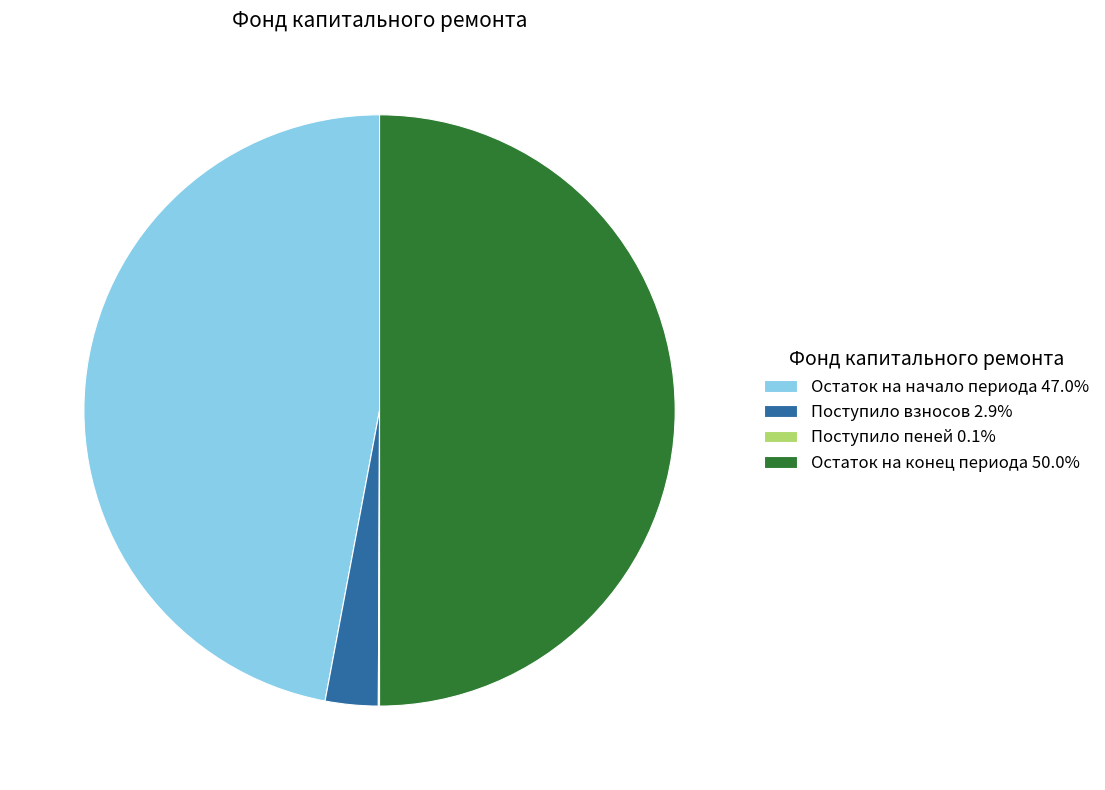

What is the ratio of the value at Остаток на конец периода 50.0% to the value at Остаток на начало периода 47.0%?

1.1